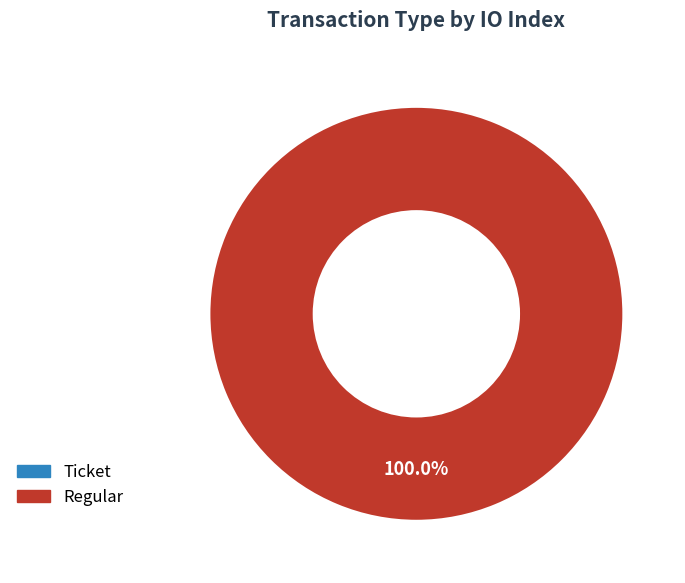

Do Regular and Ticket together represent more than half of the pie?

Yes